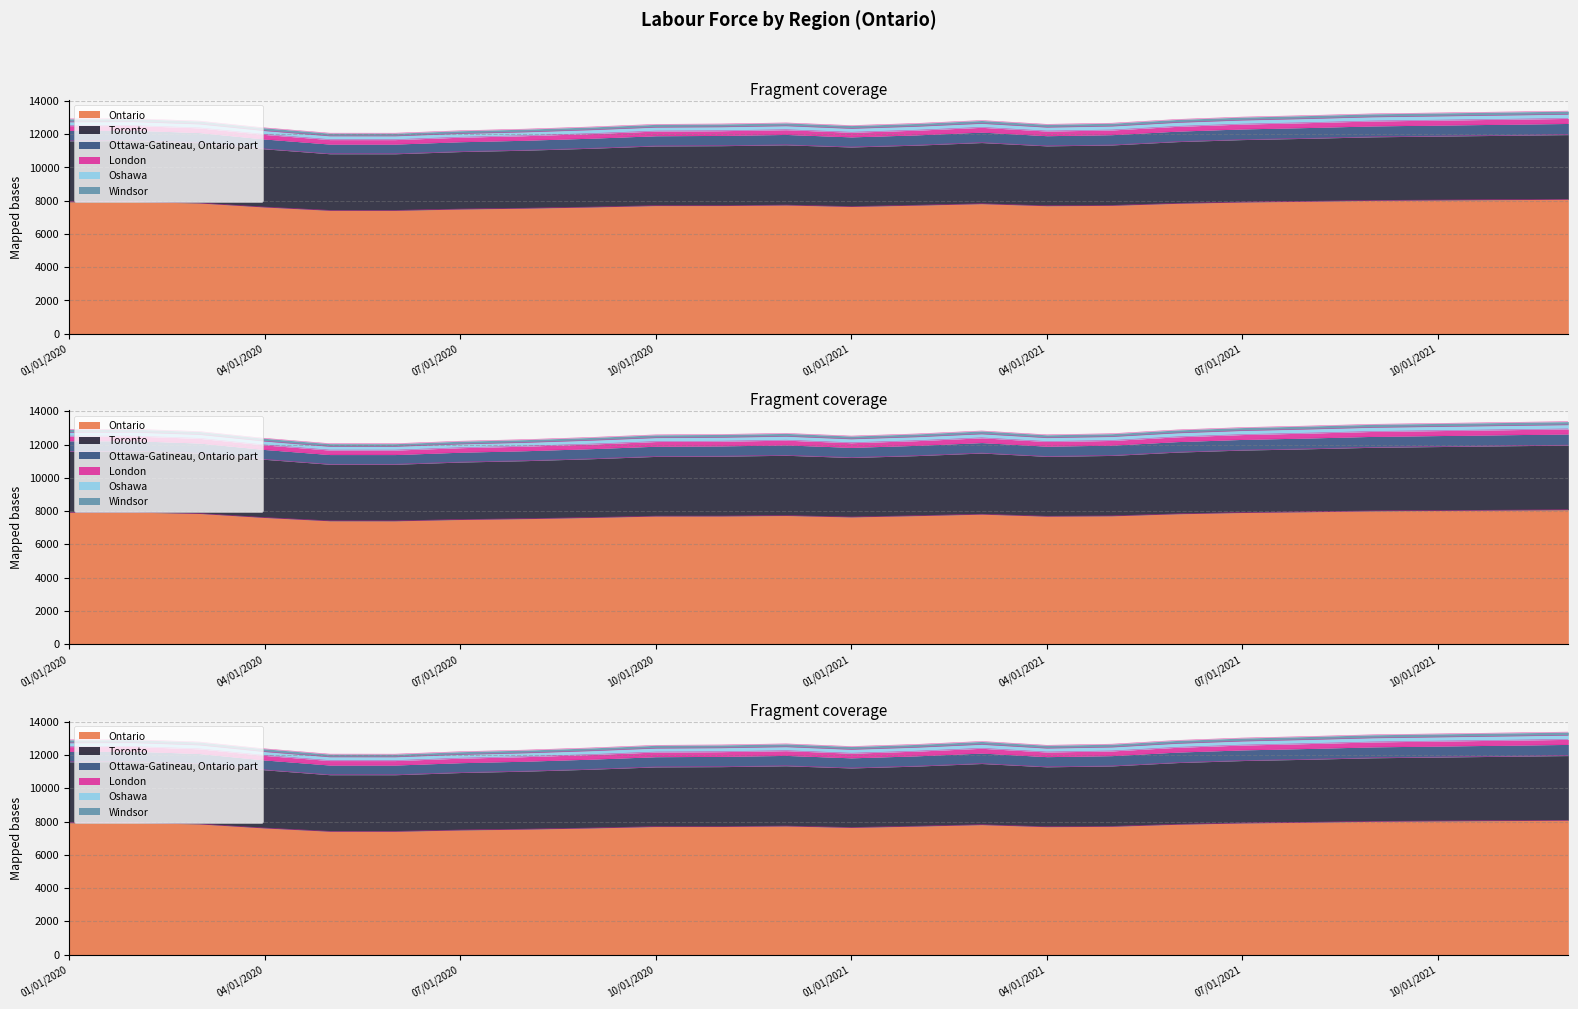

True or false: Ontario has a value of 8012.4 at 09/01/2021.

True